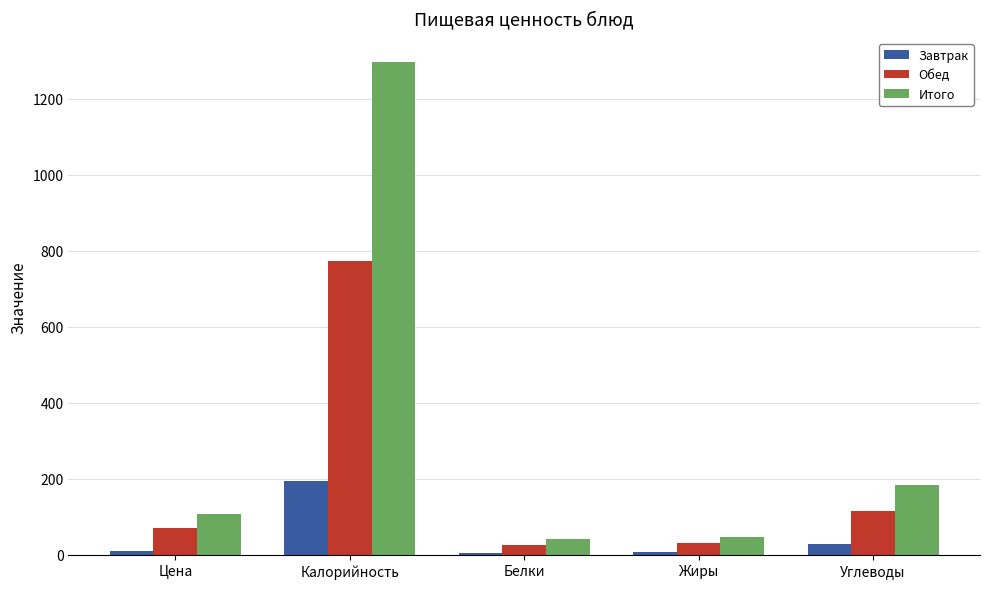

What value does the Итого series have at Углеводы?

183.7